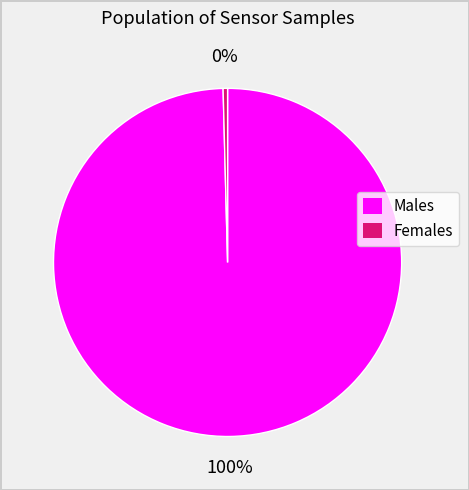

Is there a majority slice in this chart?

Yes